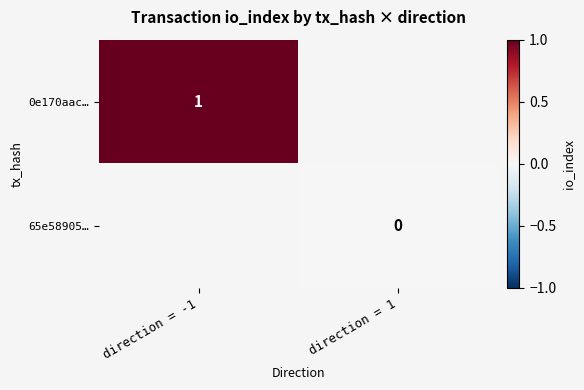

At which category does the chart reach its peak across all series?

direction = -1